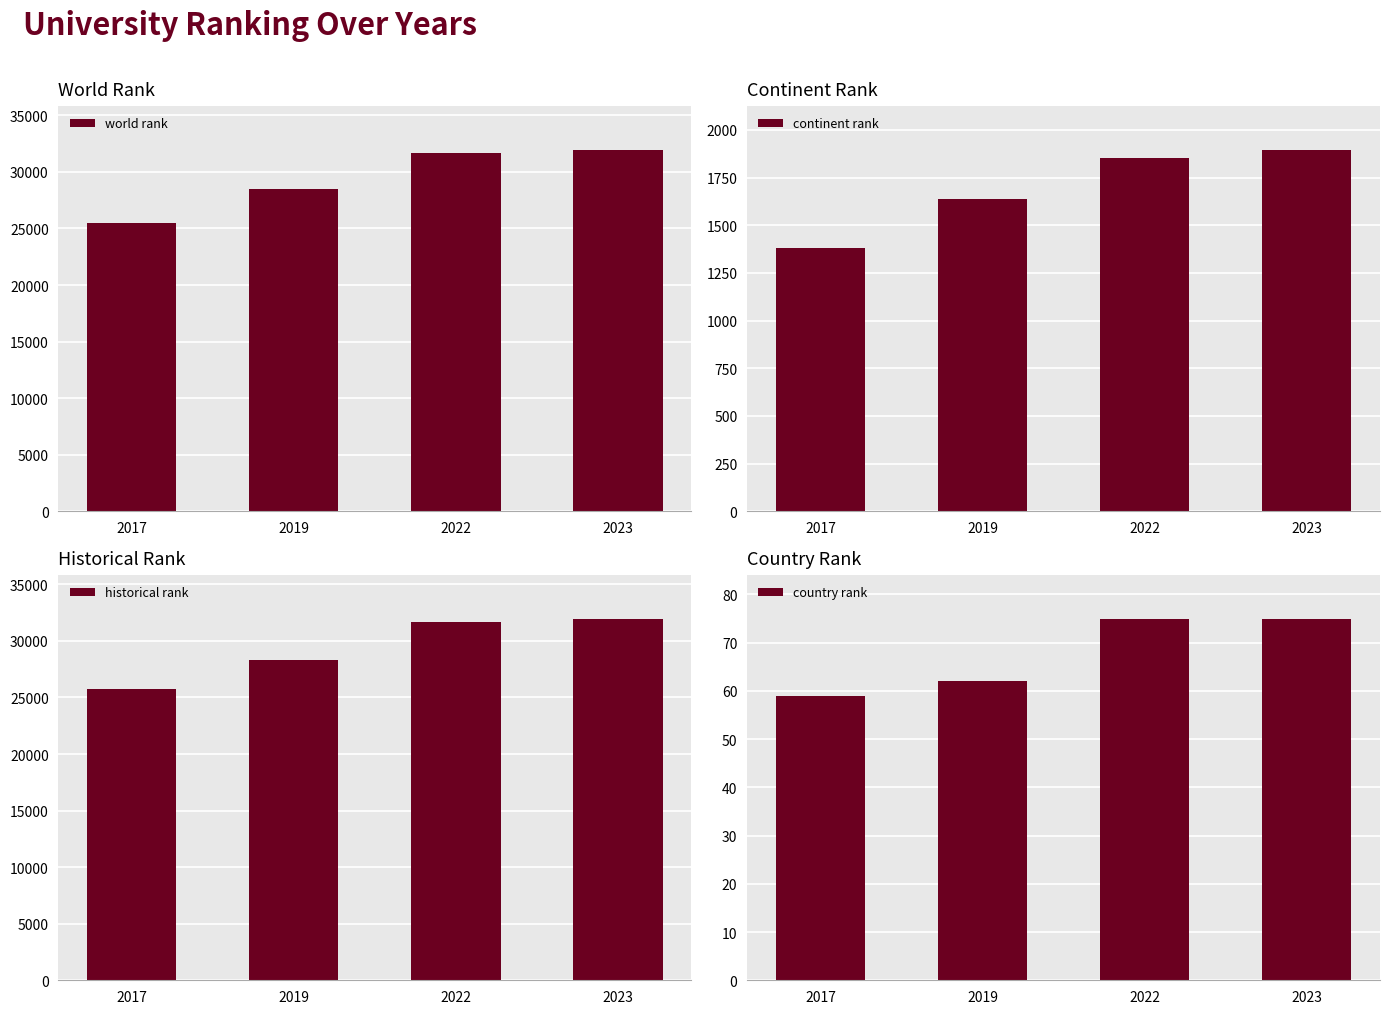

Which series changed the most between 2019 and 2023?

historical rank